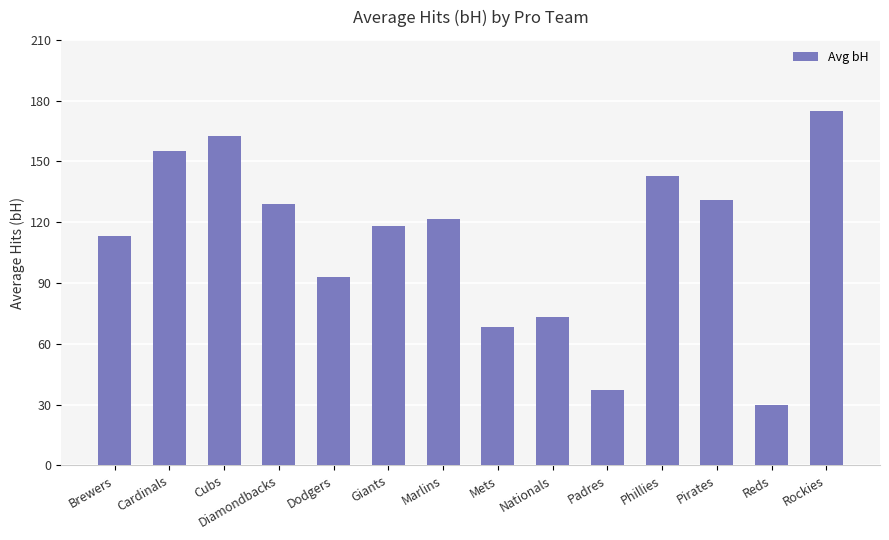

Rank the categories by value from lowest to highest.

Reds, Padres, Mets, Nationals, Dodgers, Brewers, Giants, Marlins, Diamondbacks, Pirates, Phillies, Cardinals, Cubs, Rockies